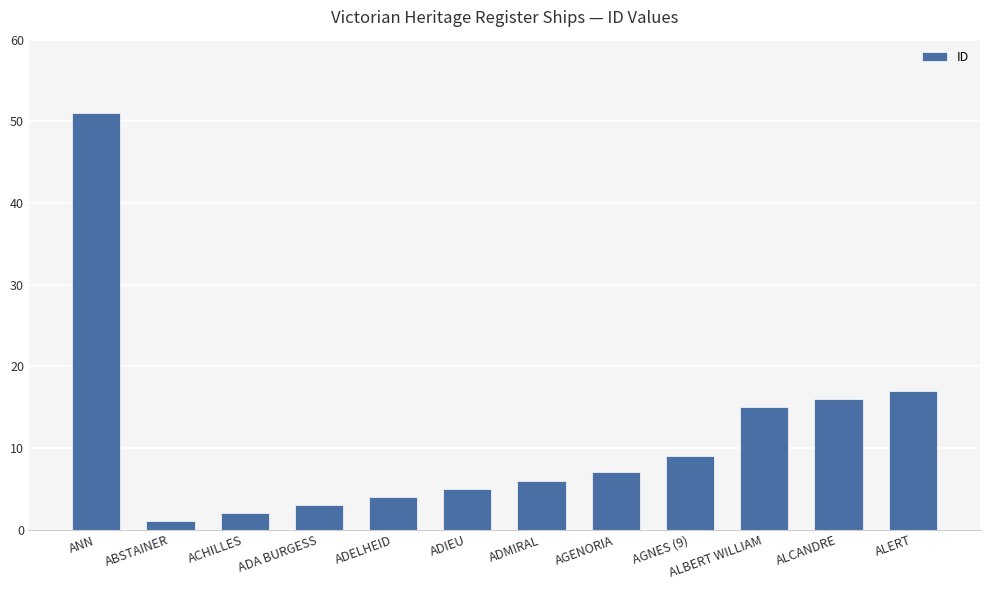

Which has a higher value, ACHILLES or ALERT?

ALERT